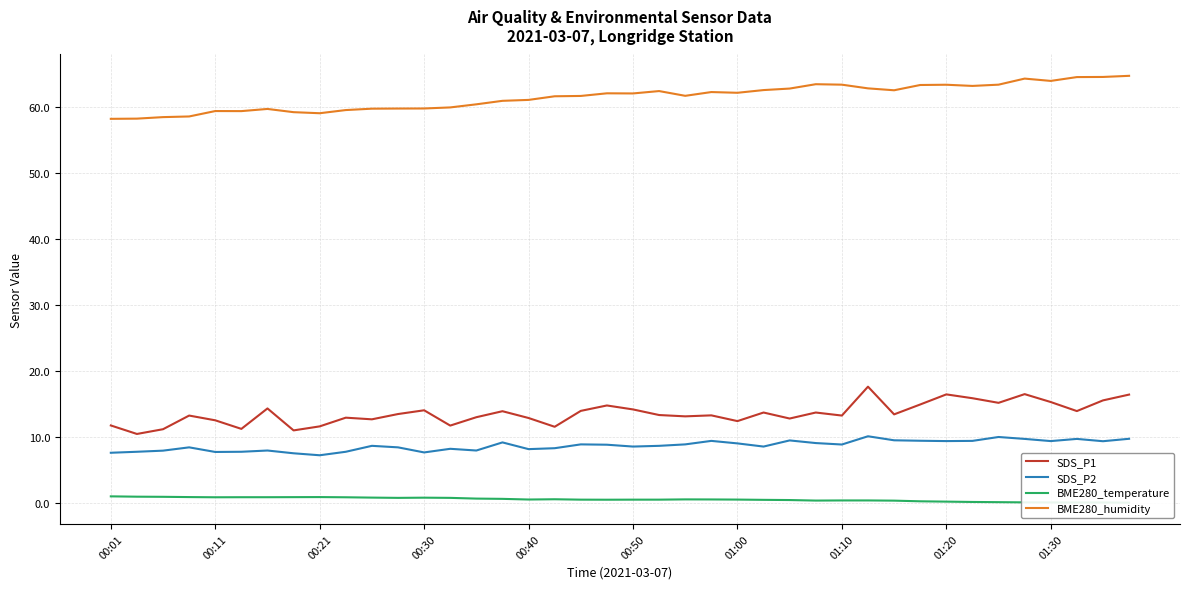

What are all the series names shown in the legend?

SDS_P1, SDS_P2, BME280_temperature, BME280_humidity